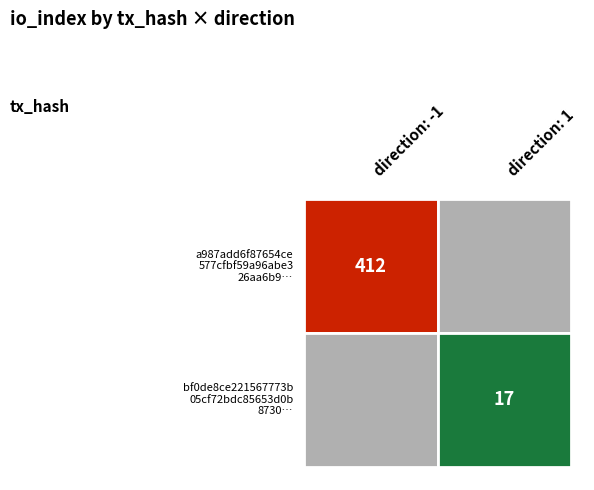

At how many categories does at least one series exceed 192?

1